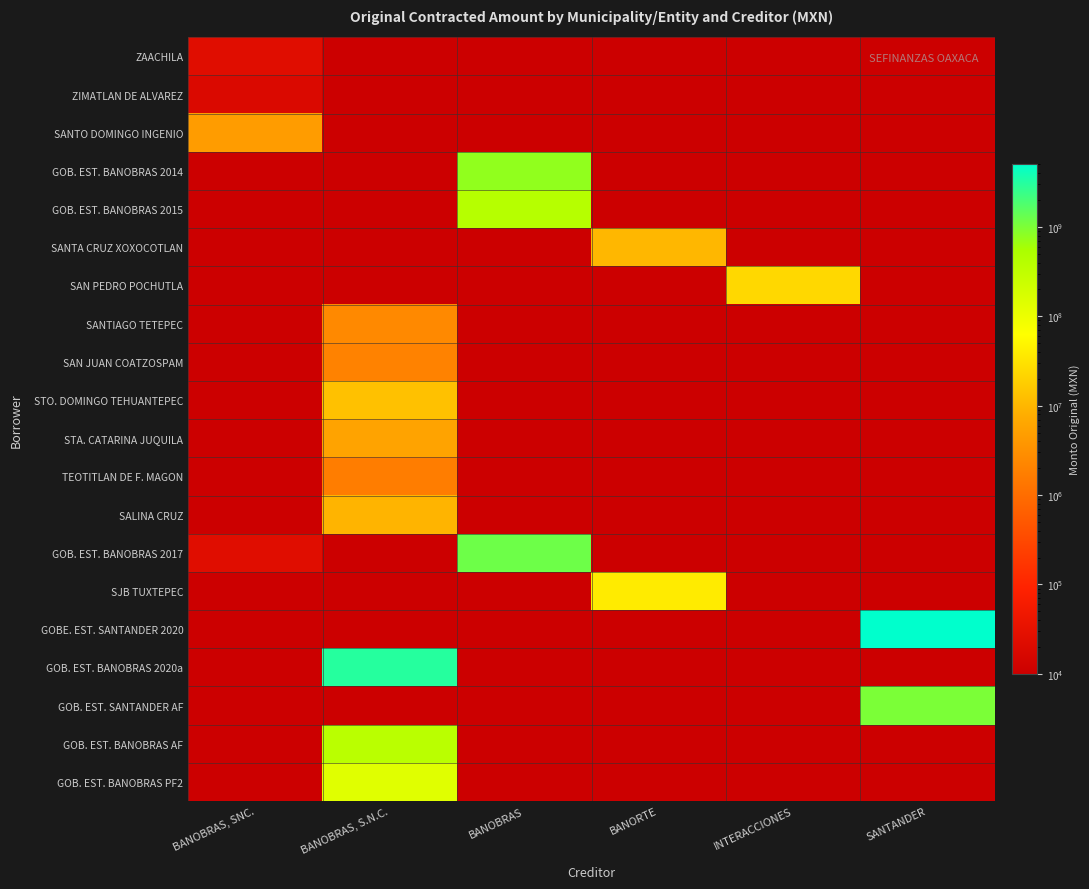

What is the minimum value shown in the chart?

5000.0